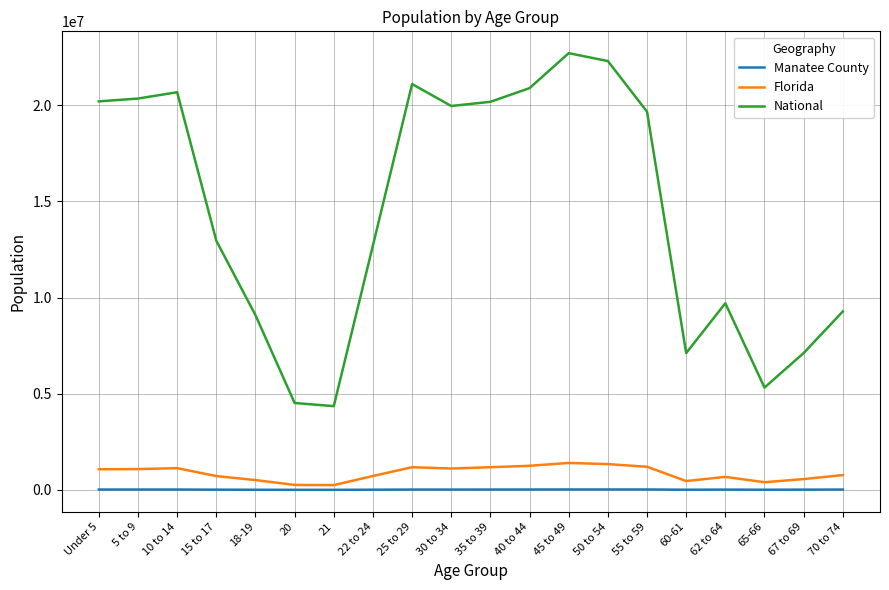

What position from the left is 35 to 39?

11